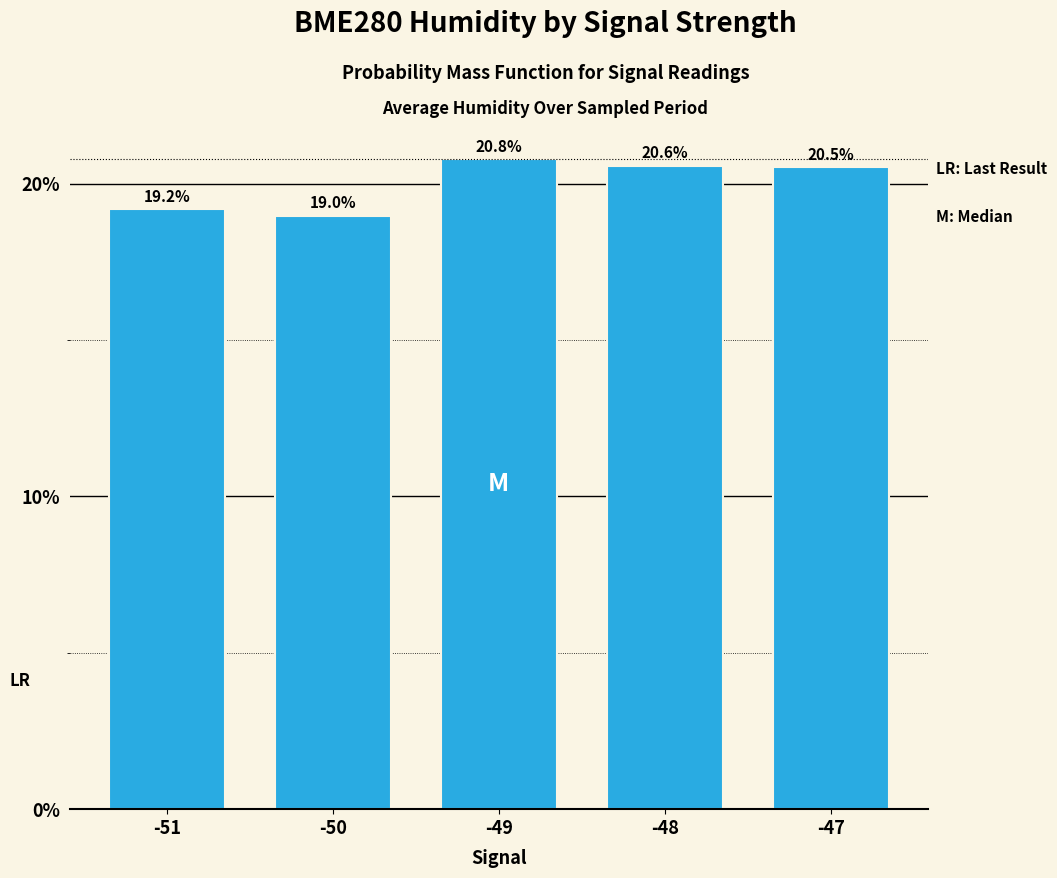

The chart shows a value of 7.9 at -51. True or false?

False